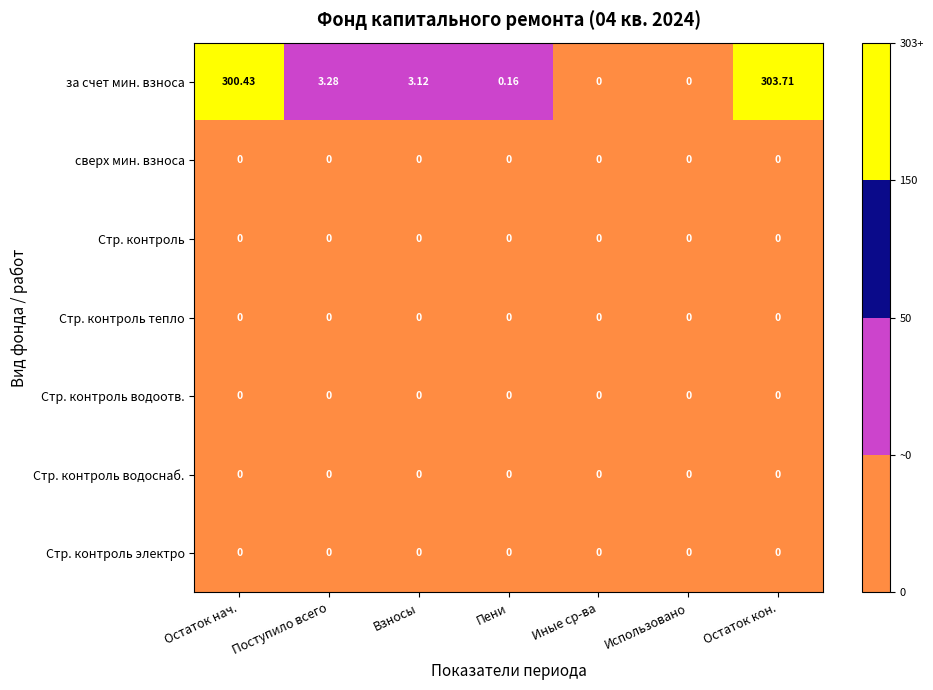

Between Остаток нач. and Остаток кон., which series saw the biggest shift?

за счет мин. взноса